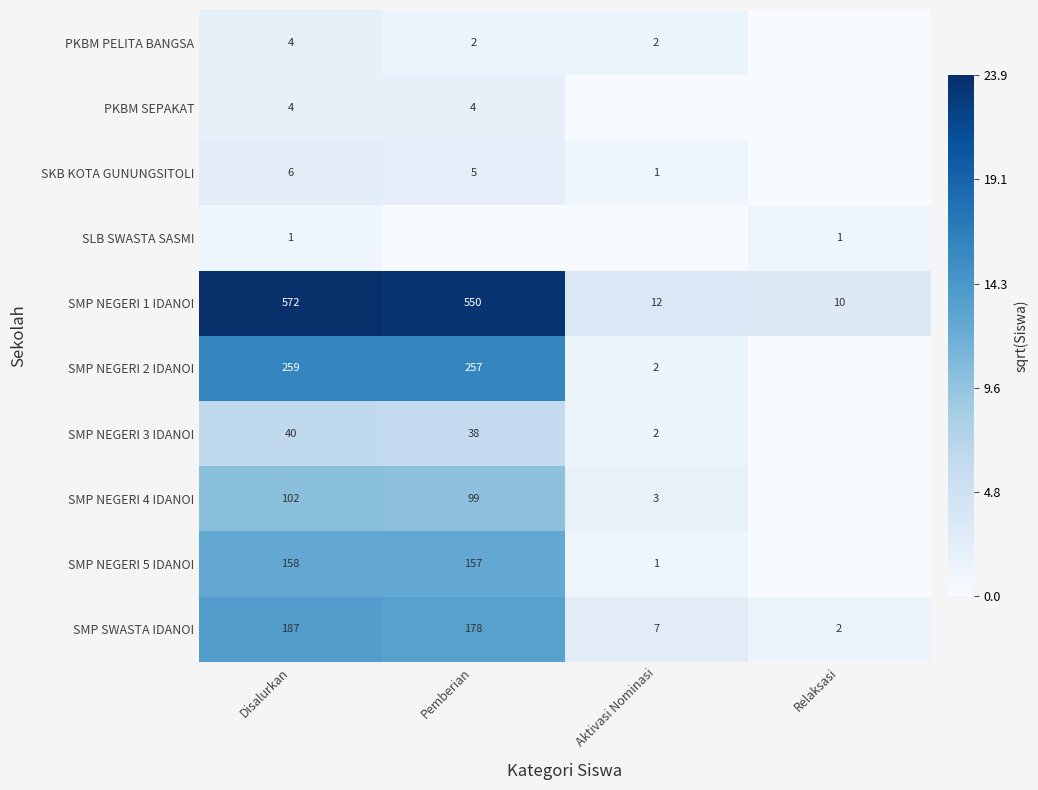

Where does the SMP SWASTA IDANOI series first go above 178?

Disalurkan